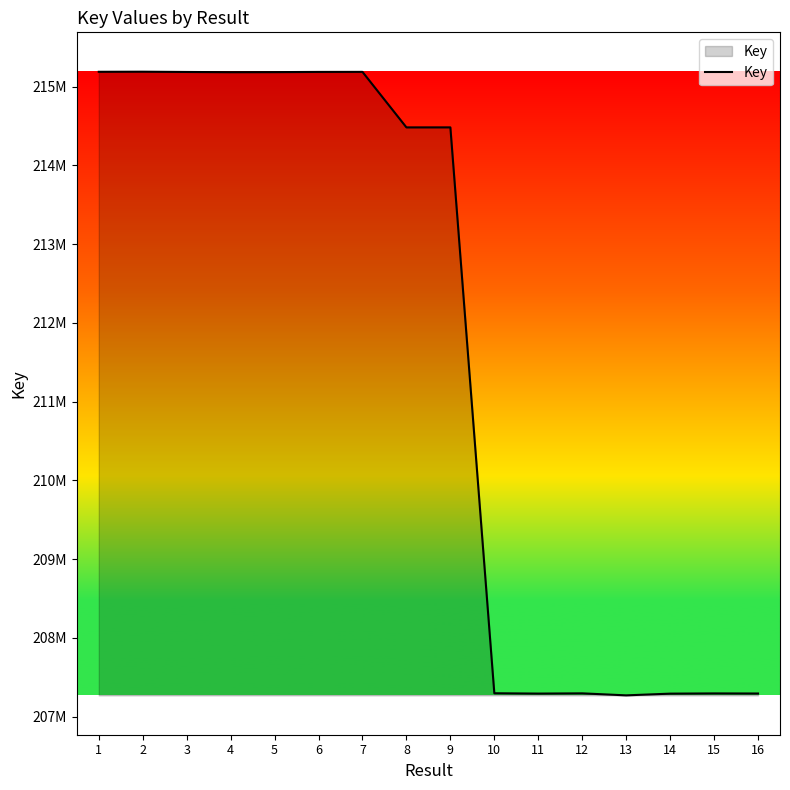

At which label does the data first exceed 214484304?

1